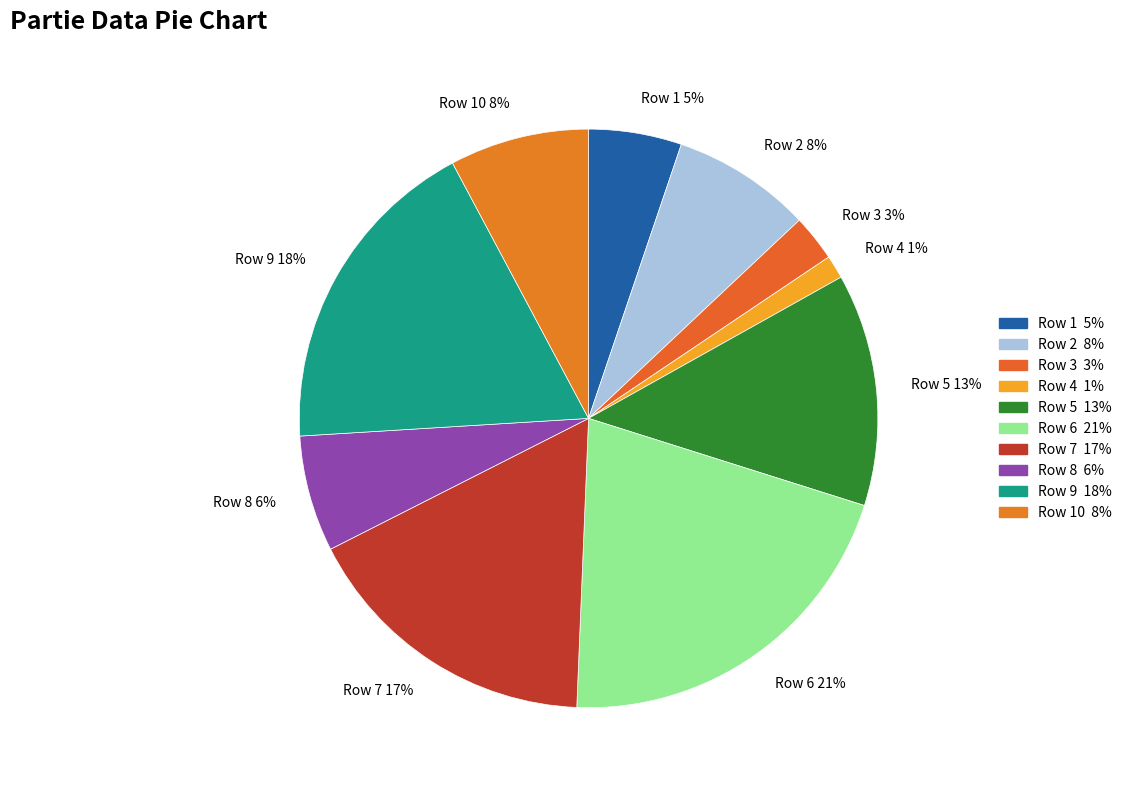

True or false: Row 8 6% accounts for 6% of the total.

True